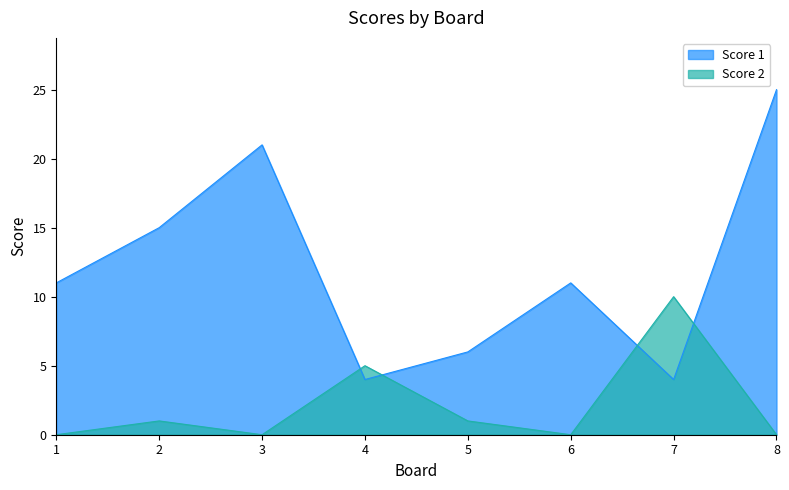

Which series ends up on top after the final intersection of Score 1 and Score 2?

Score 1